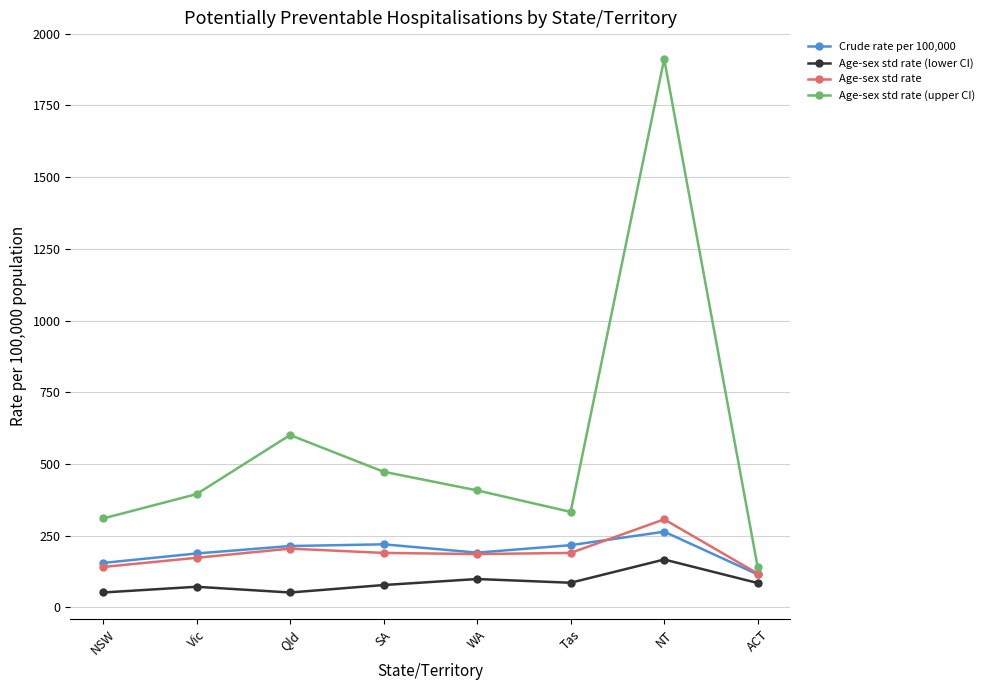

List the series in order of their peak value, lowest first.

Age-sex std rate (lower CI), Crude rate per 100,000, Age-sex std rate, Age-sex std rate (upper CI)